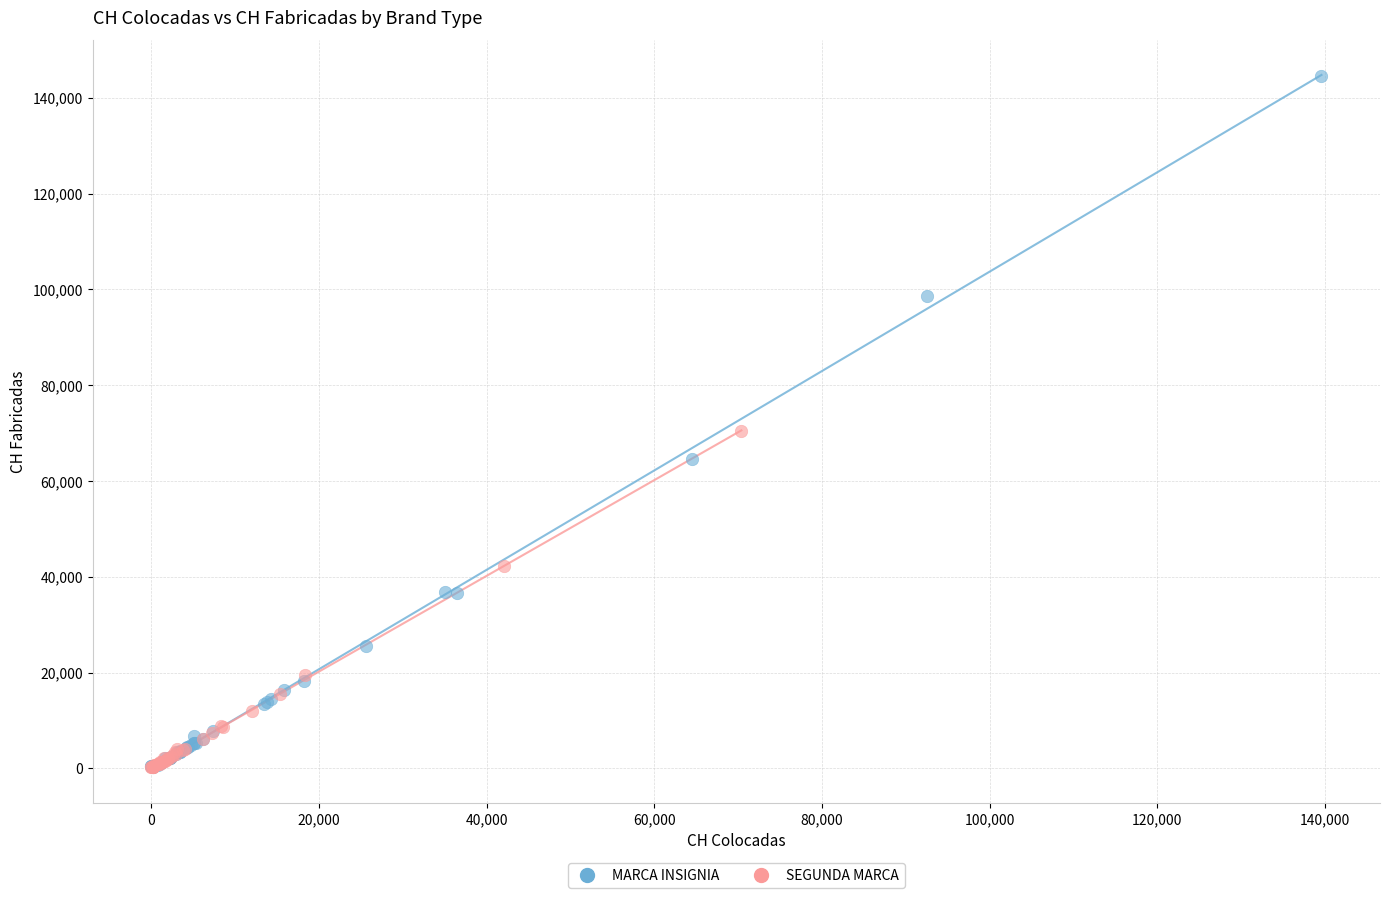

Which series reaches the maximum Y coordinate?

MARCA INSIGNIA